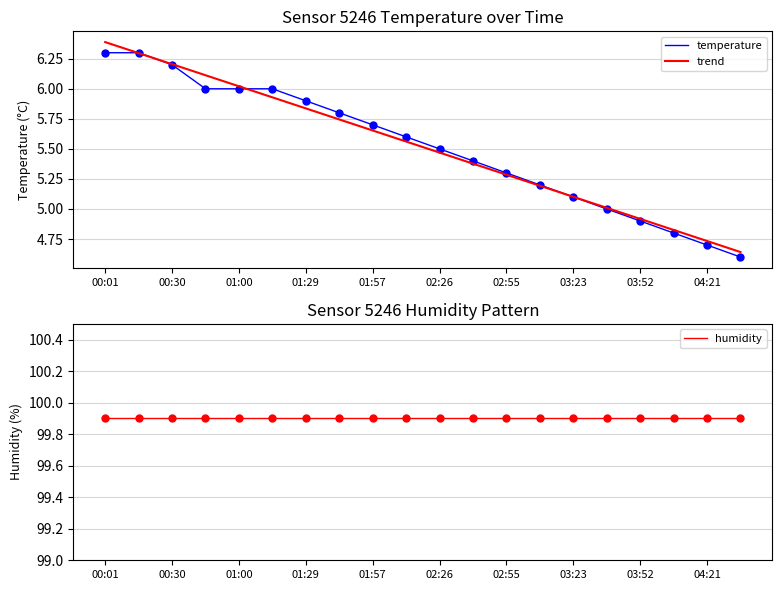

Which series has the largest total across all categories?

humidity